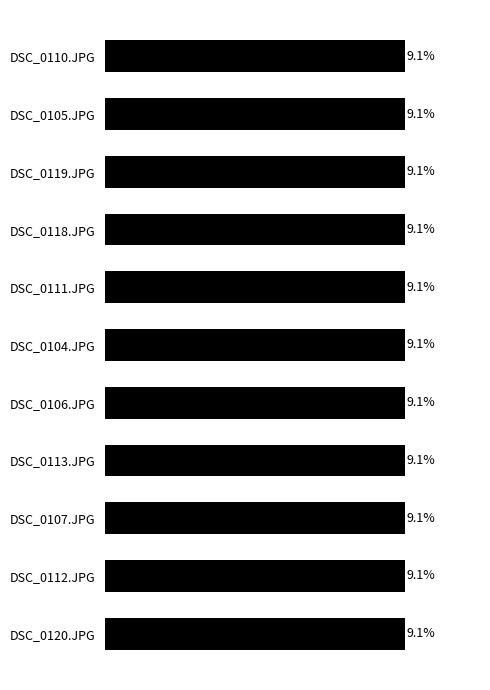

What is the label of the 10th bar from the bottom?

DSC_0105.JPG